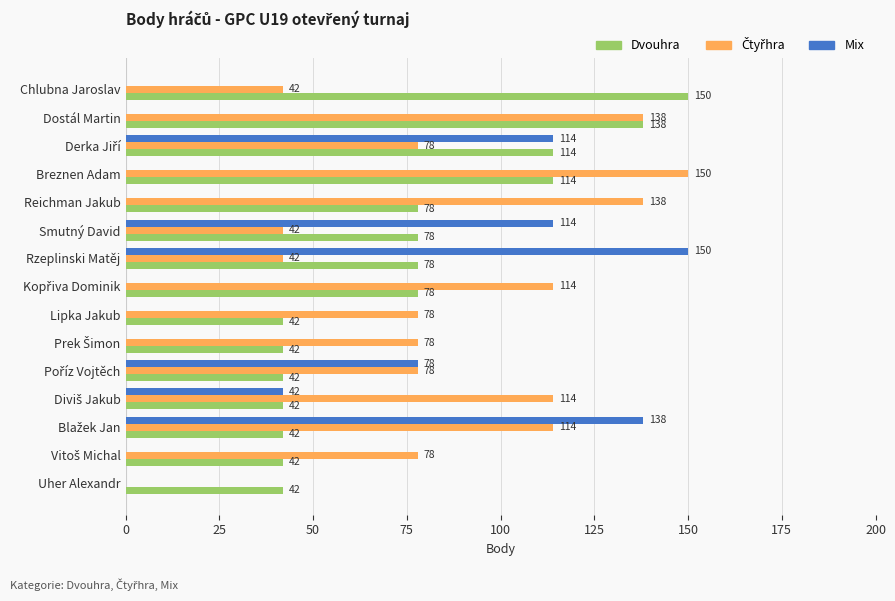

True or false: Dvouhra has a value of 78 at Reichman Jakub.

True